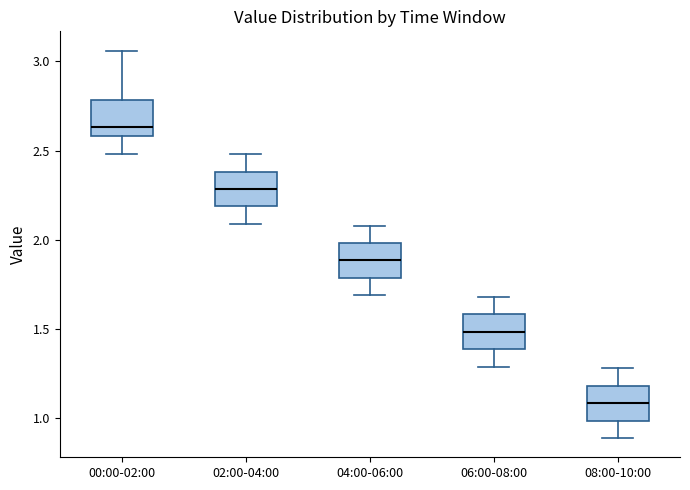

Which box's median line is the highest?

00:00-02:00